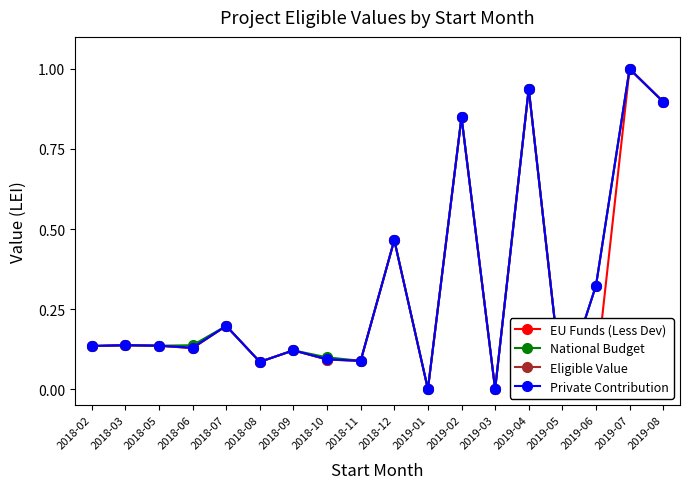

What value does the National Budget series have at 2019-02?

0.8